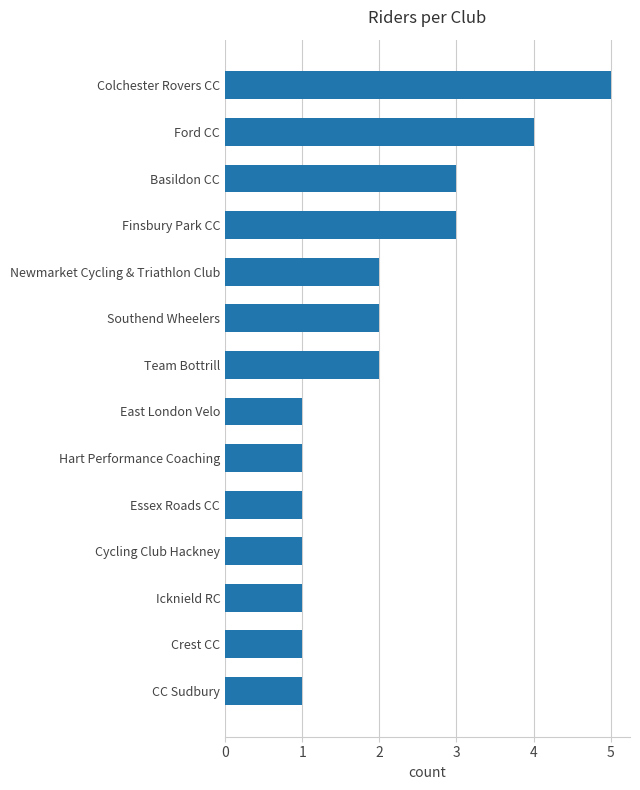

Is it true that the value at Southend Wheelers is 2?

True